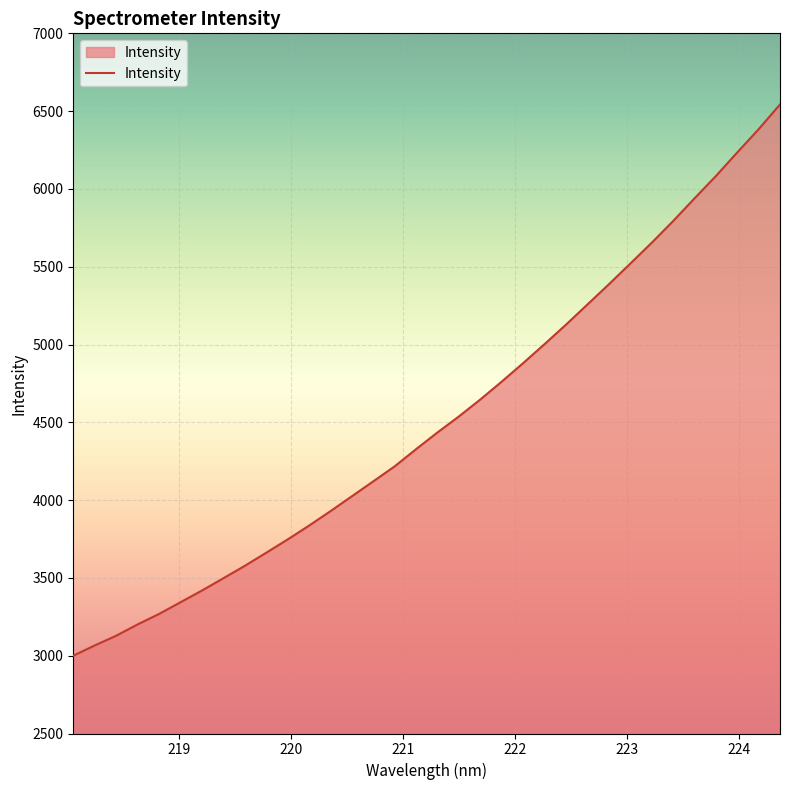

What is the maximum value shown in the chart?

6542.8